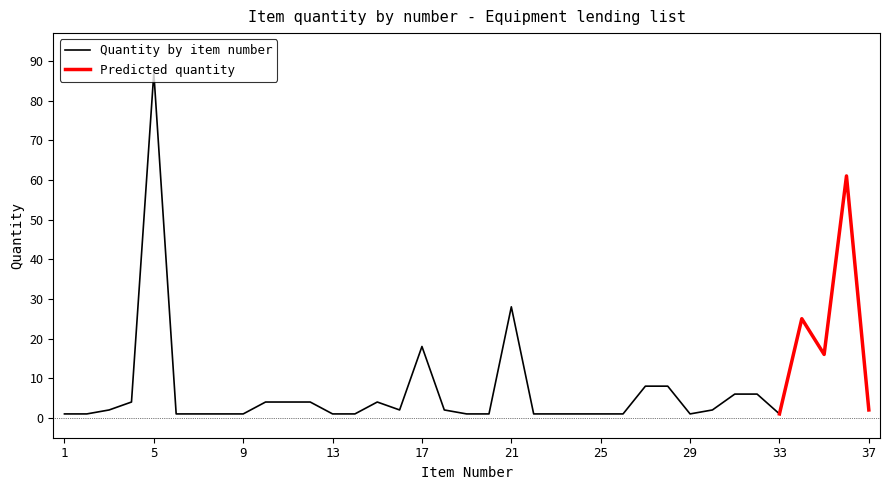

Reading left to right, transcribe all the data shown in this chart.

1	1	2	4	87	1	1	1	1	4	4	4	1	1	4	2	18	2	1	1	28	1	1	1	1	1	8	8	1	2	6	6	1	25	16	61	2